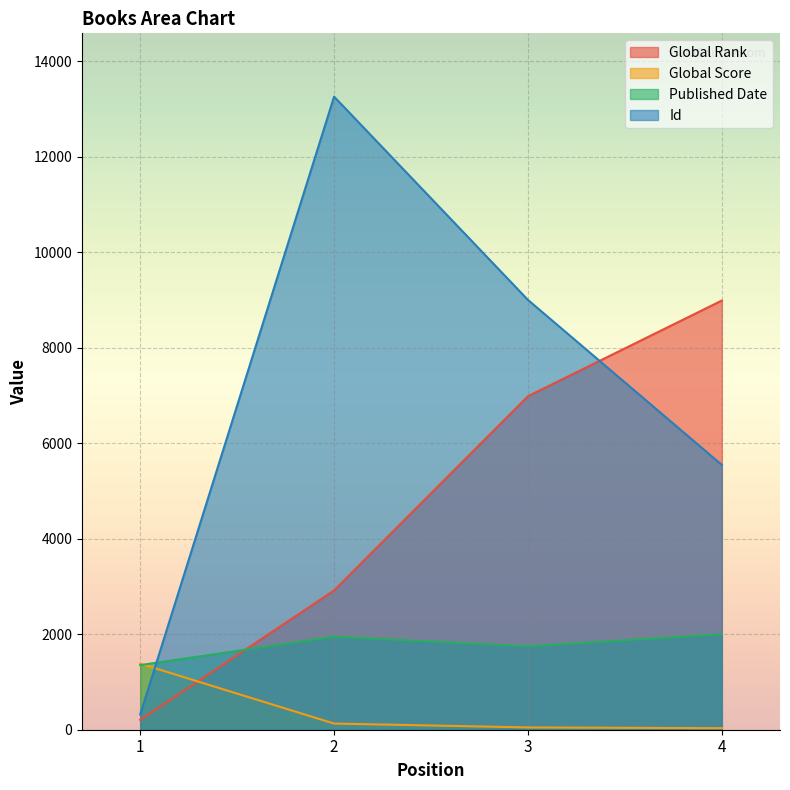

Which category has the lowest value in the Global Rank series?

1